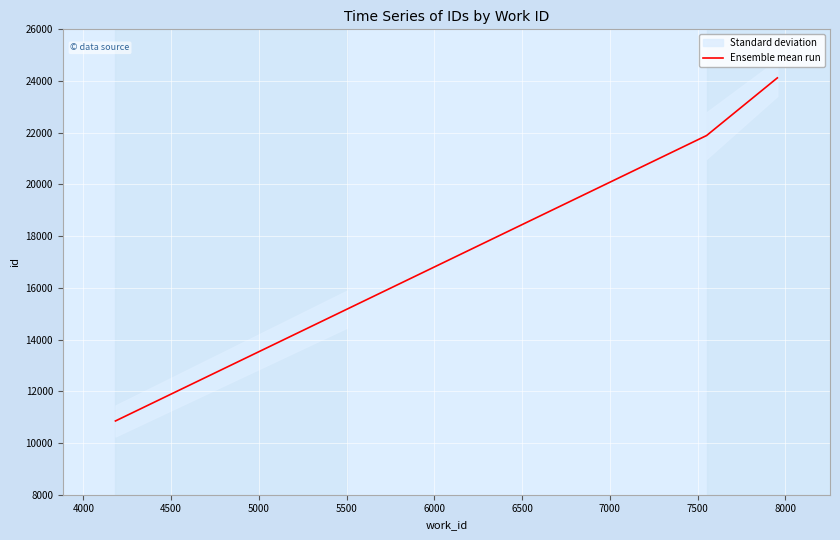

How many data points does each series have?

3